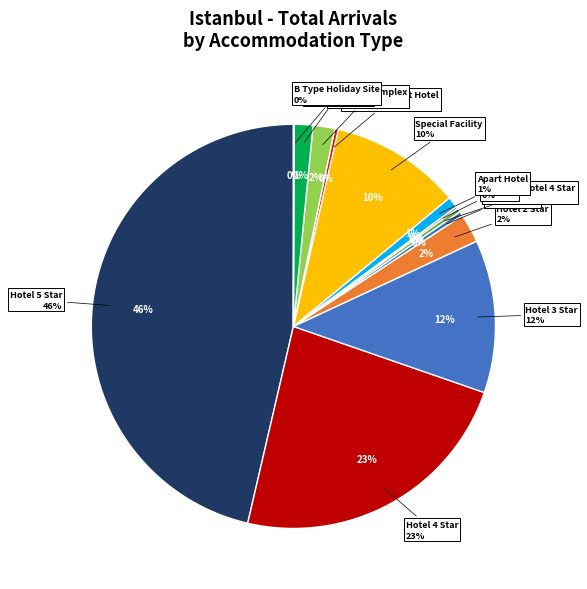

To the nearest percent, what portion does Special Facility represent?

10%